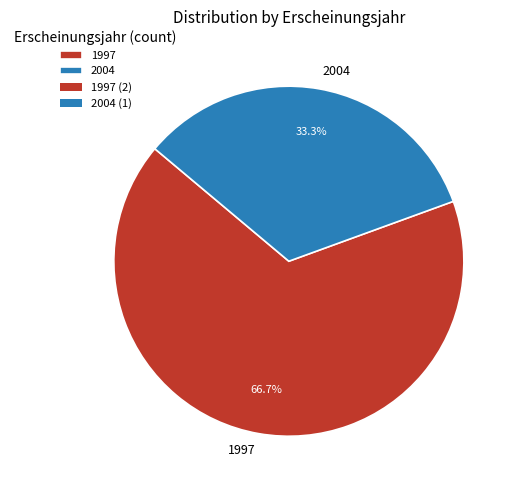

Is the sum of 2004 and 1997 greater than half?

Yes